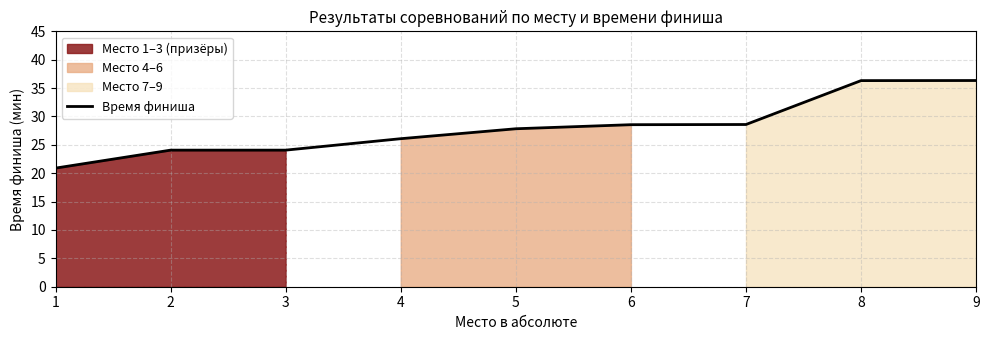

Rank the categories by value from lowest to highest.

1, 2, 3, 4, 5, 6, 7, 8, 9